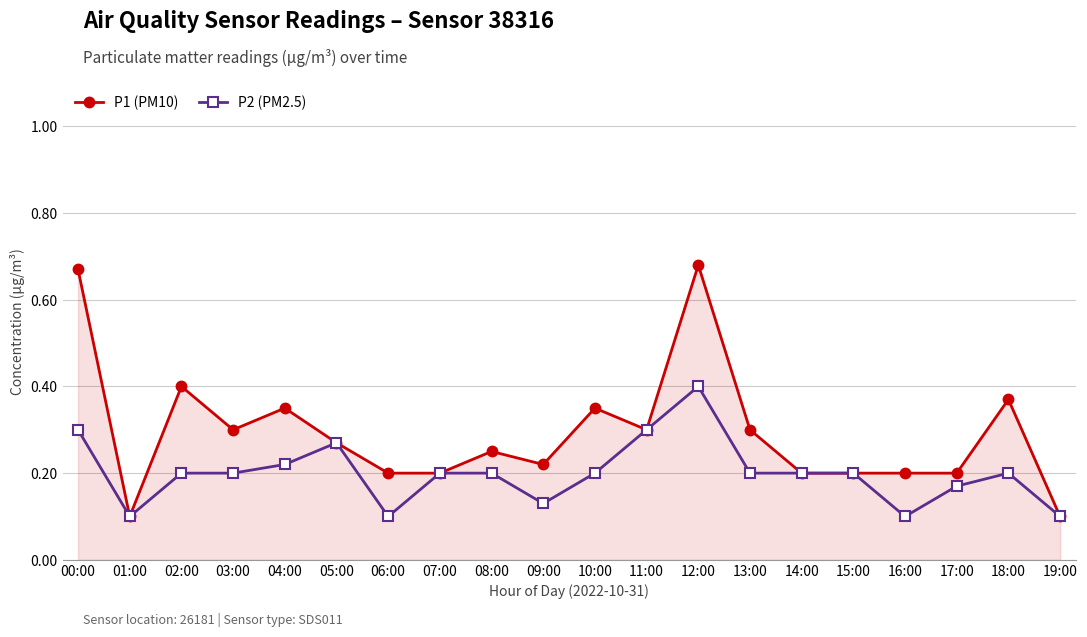

True or false: P1 (PM10) has a value of 0.1 at 19:00.

True